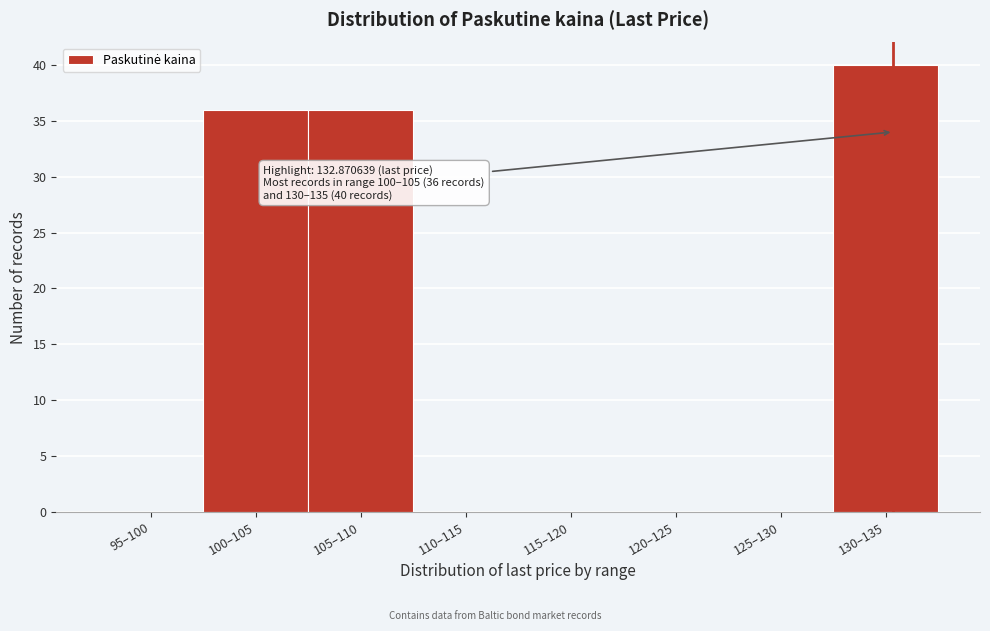

Reading right to left, list all the values displayed in this chart.

130–135=40	125–130=0	120–125=0	115–120=0	110–115=0	105–110=36	100–105=36	95–100=0